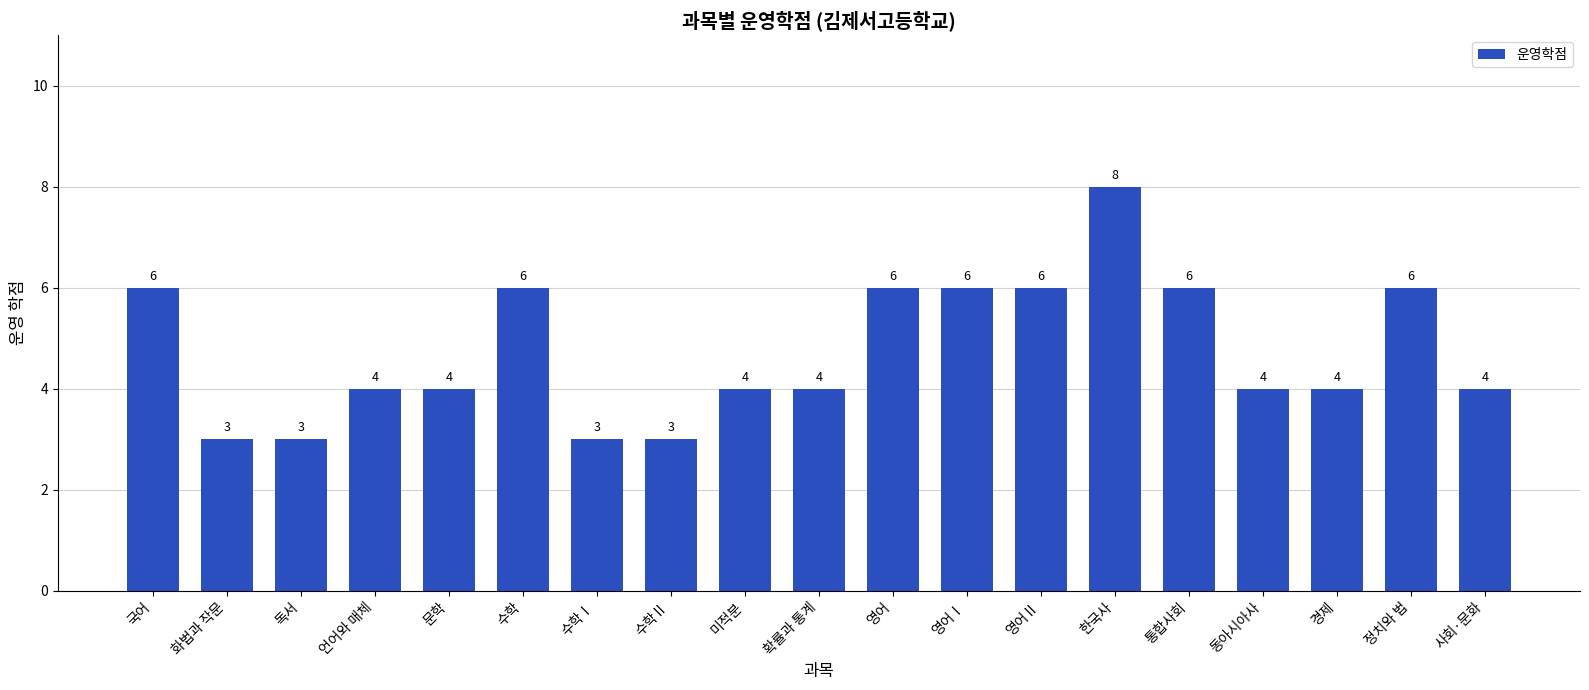

Approximately how many times larger is the value at 사회·문화 compared to 한국사?

0.5